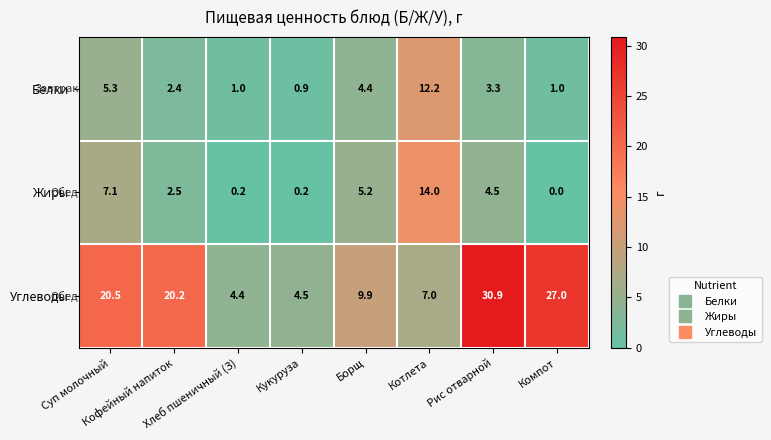

What is the sum of all Жиры values?

33.7